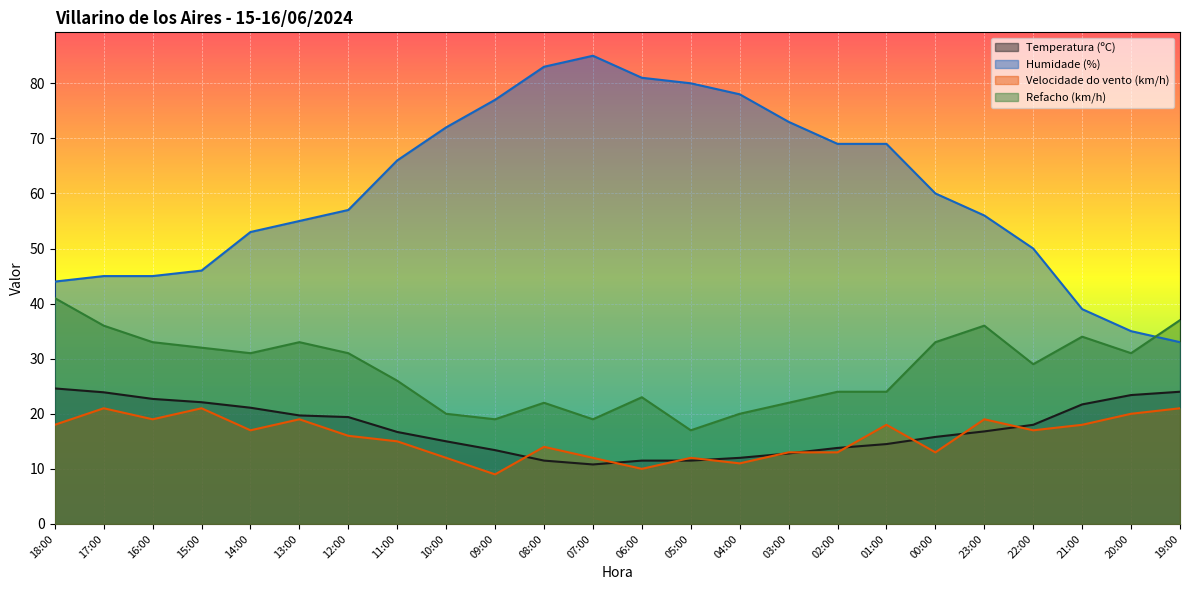

True or false: Velocidade do vento (km/h) and Refacho (km/h) intersect in this chart.

False